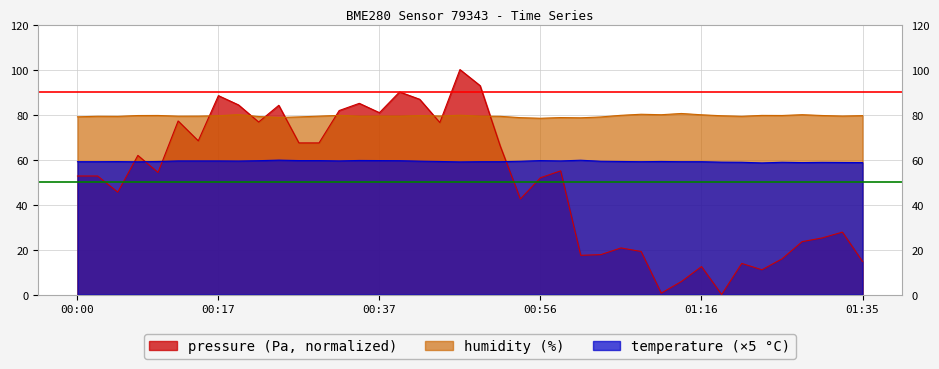

Which series has the largest range (max minus min)?

pressure